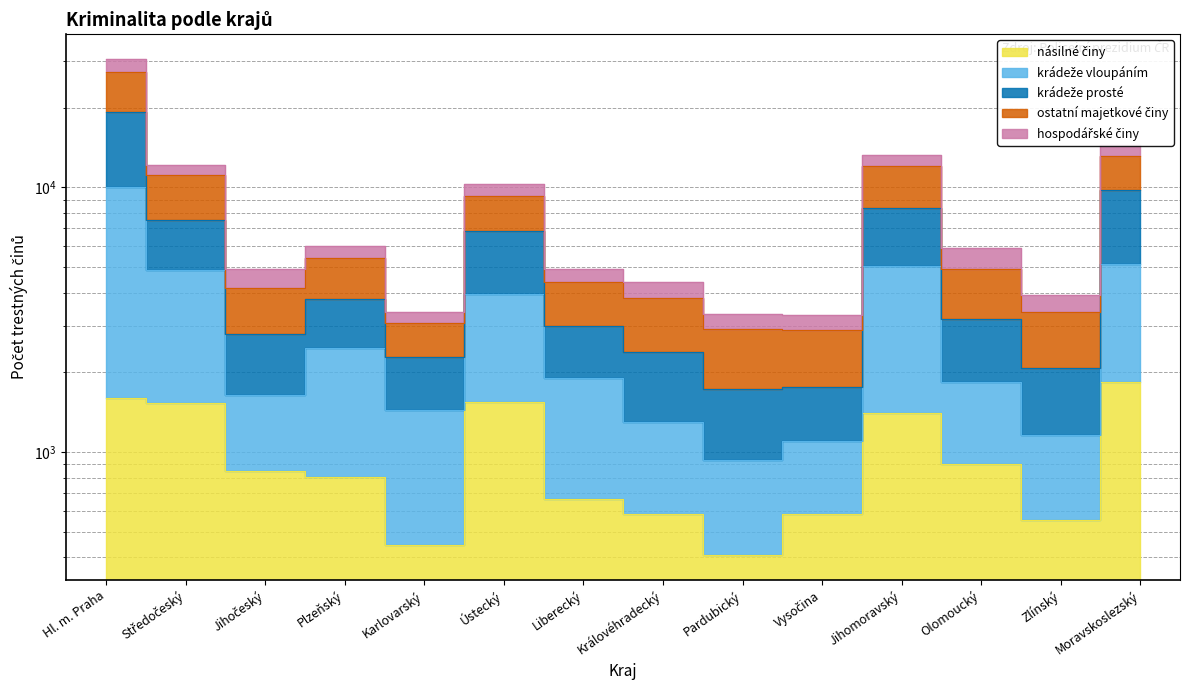

The násilné činy series shows 982 at Ústecký. True or false?

False